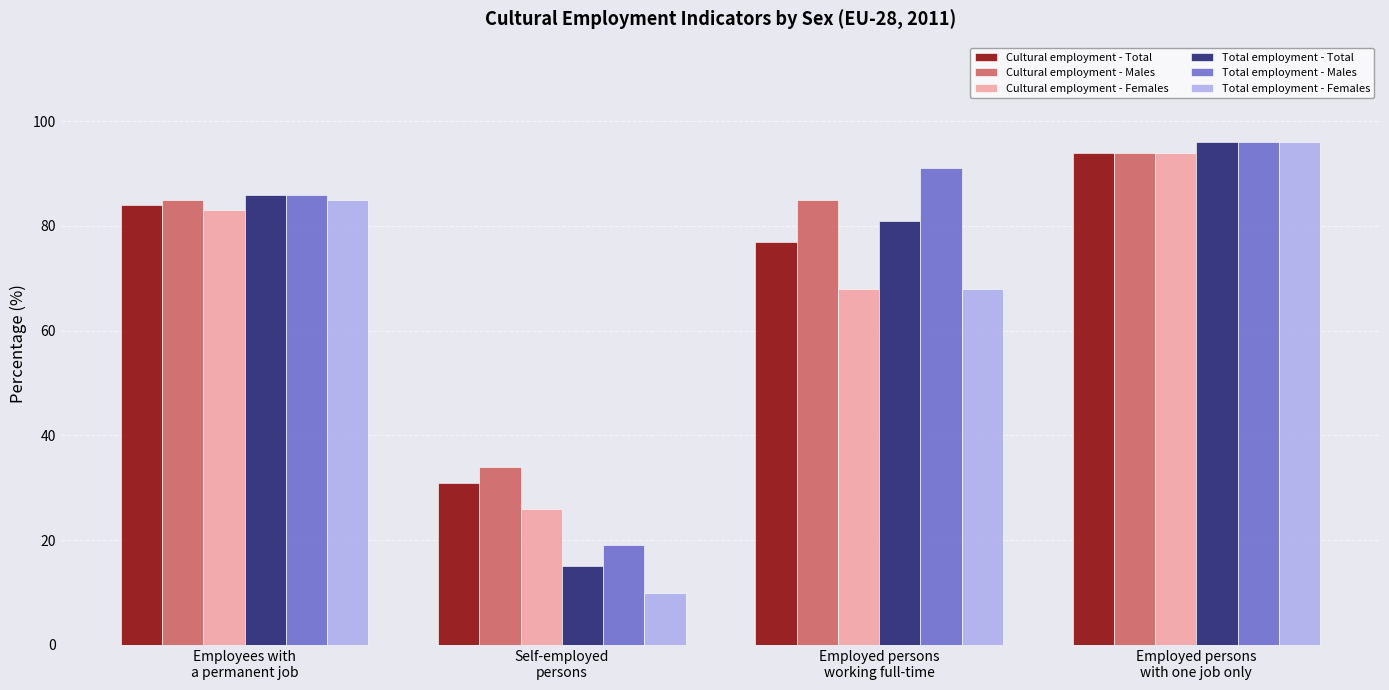

What position from the left is Self-employed
persons?

2